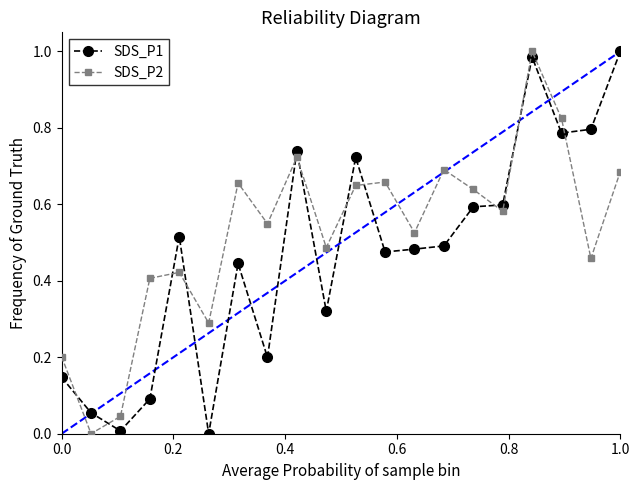

List the series in order of their overall mean, lowest first.

SDS_P1, SDS_P2